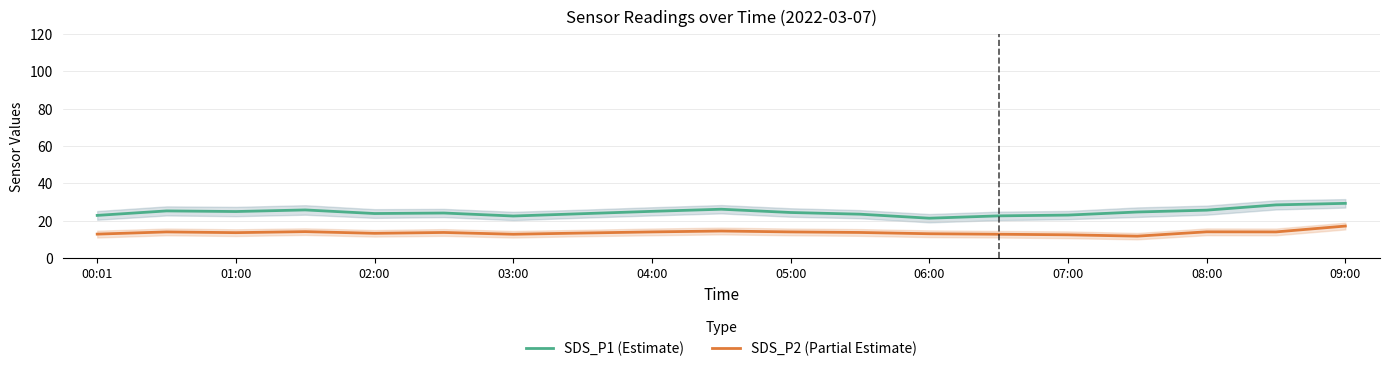

The value of SDS_P2 (Partial Estimate) at 02:00 is 22.5. True or false?

False